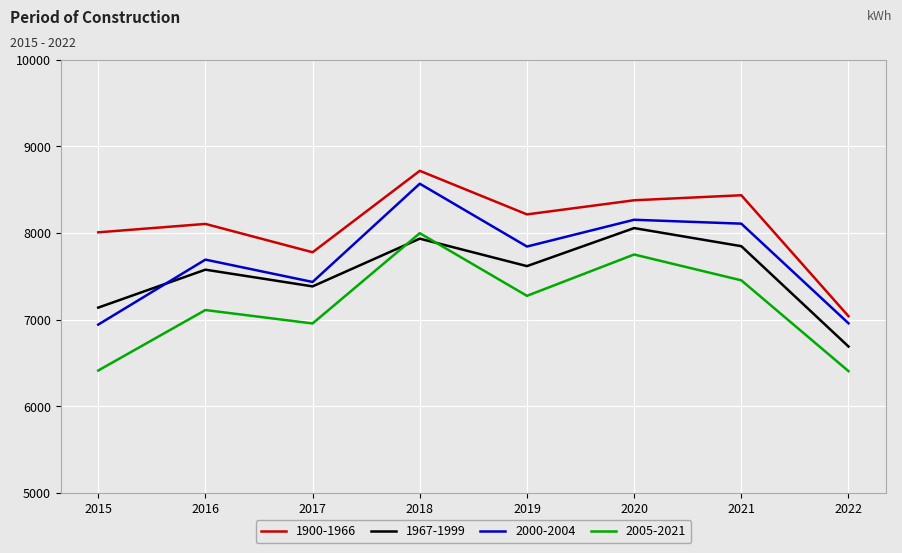

What is the difference between the second highest and second lowest values in the 1900-1966 series?

658